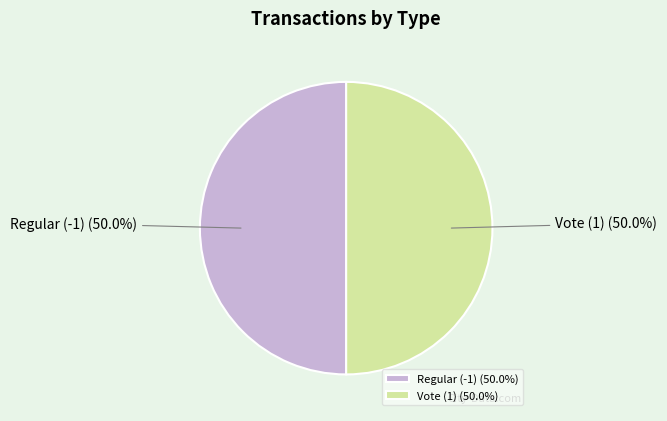

Count the number of slices in the pie.

2